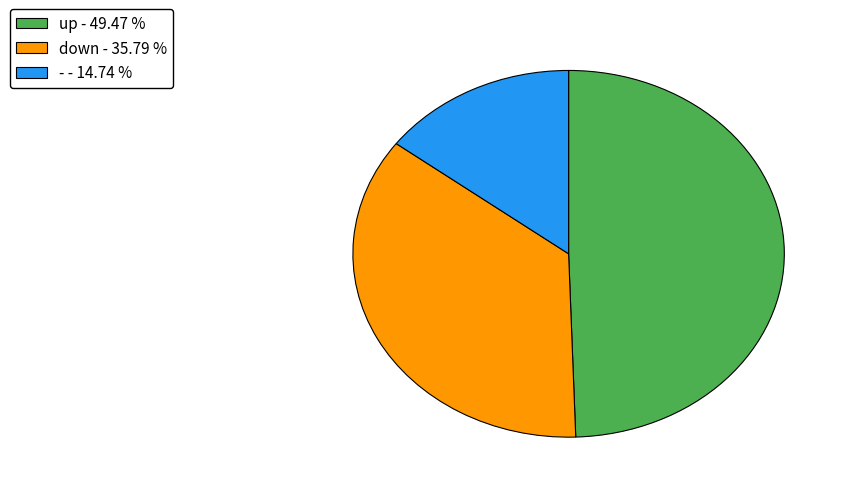

The down slice represents 36% of the pie. True or false?

True